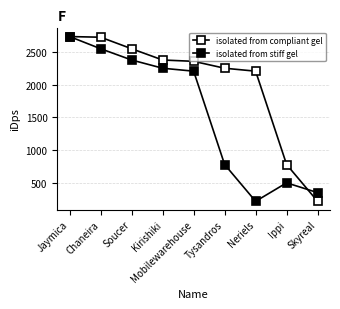

What is the maximum value shown in the chart?

2734.5